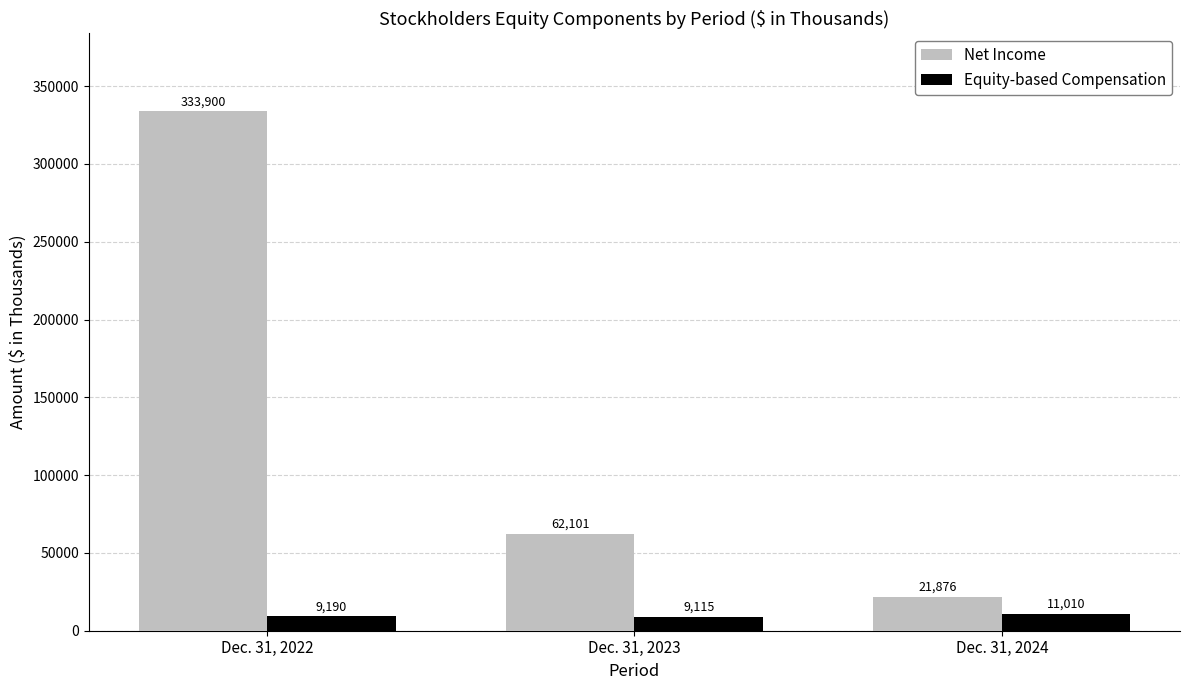

What is the minimum value for Net Income?

21876